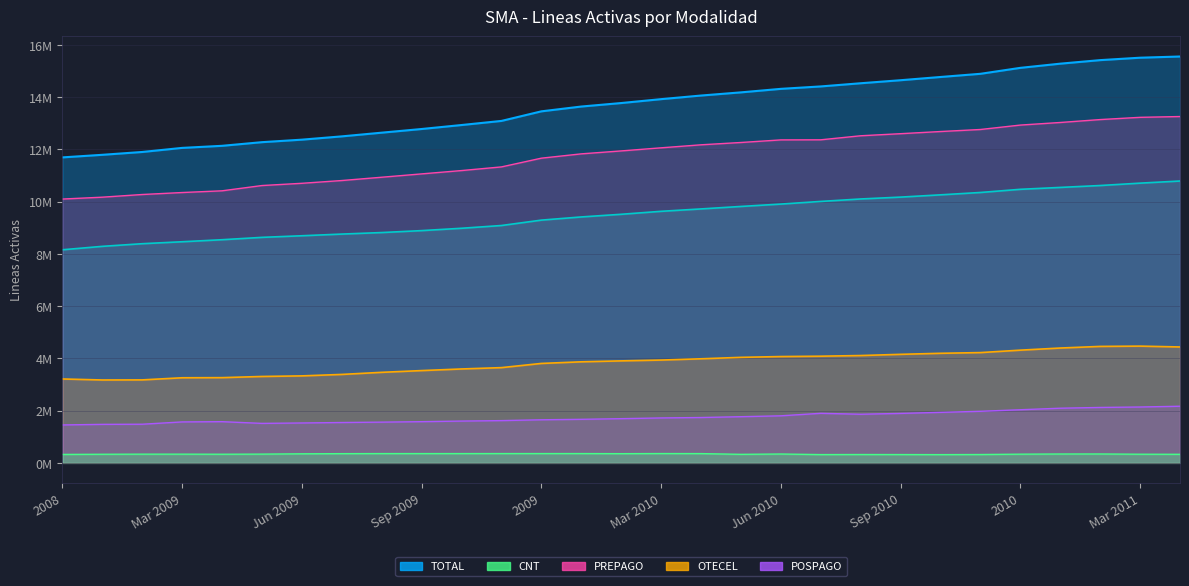

Reading right to left, extract all data points from this chart.

TOTAL: 15553320	15507340	15414679	15279037	15118831	14891181	14769456	14645796	14529836	14408060	14315292	14180956	14059363	13921436	13772170	13638487	13454600	13087943	12930782	12778577	12638249	12496611	12370678	12274935	12135012	12055574	11899377	11790957	11692248
CONECEL: 10787725	10706611	10615546	10542836	10470502	10349269	10258688	10172071	10100770	10006645	9905599	9814475	9719643	9628485	9514599	9413020	9291268	9085049	8979559	8889565	8815709	8757321	8692970	8631581	8541054	8463534	8388534	8287484	8156359
OTECEL: 4436954	4468931	4457956	4395998	4314599	4221593	4194580	4154773	4108651	4083531	4069975	4039162	3984045	3935607	3904390	3868567	3806432	3645994	3594896	3532685	3466213	3385733	3329956	3307629	3262702	3257699	3176502	3173204	3211922
CNT: 328641	331798	341177	340203	333730	320319	316188	318952	320415	317884	339718	327319	355675	357344	353181	356900	356900	356900	356327	356327	356327	353557	347752	335725	331256	334341	334341	330269	323967
PREPAGO: 13255558	13225265	13139569	13028145	12929040	12759796	12682034	12599253	12519714	12365230	12361577	12262488	12173811	12058281	11939792	11827291	11662294	11327887	11187966	11060560	10932832	10806561	10700630	10614816	10412963	10347340	10271668	10169432	10097768
POSPAGO: 2168315	2138931	2121877	2092615	2033814	1974857	1933733	1893775	1861771	1897410	1801354	1767827	1736488	1719964	1692361	1667442	1649838	1618133	1600550	1577542	1559850	1545314	1527481	1511838	1577514	1567977	1479761	1474609	1452088